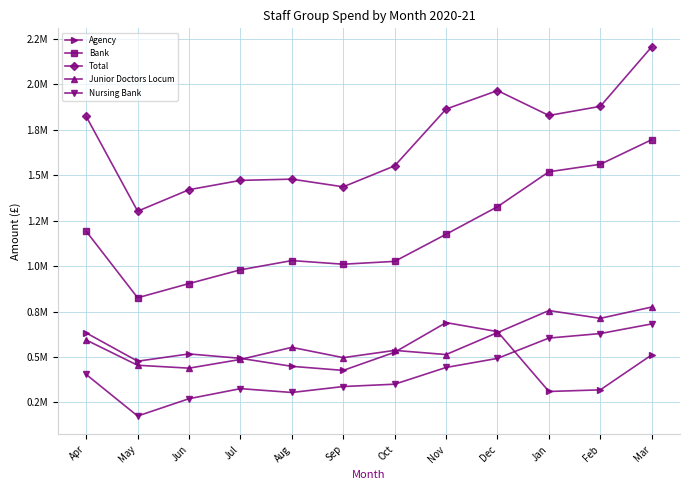

The value of Total at Jan is 1828998.2. True or false?

True